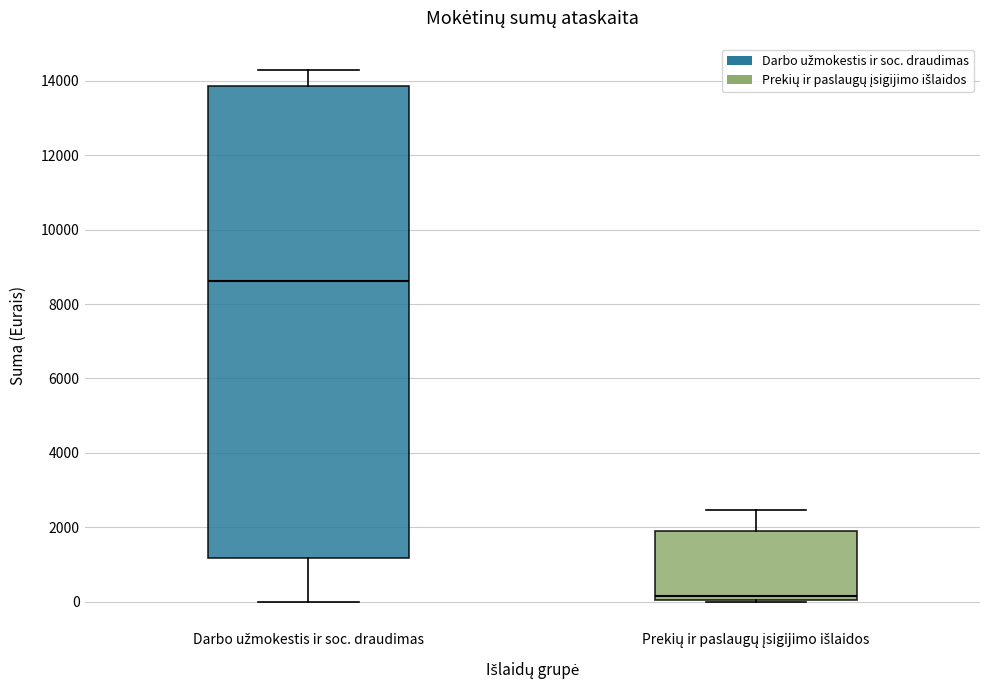

Which box has the lowest median line?

Prekių ir paslaugų įsigijimo išlaidos